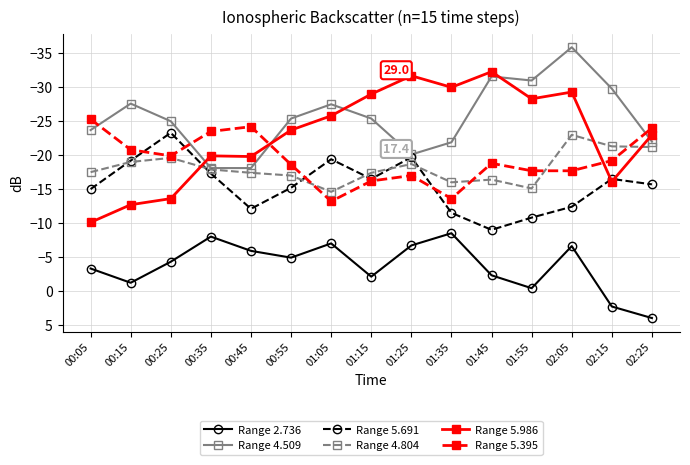

Is the value of Range 5.395 at 01:05 greater than the value of Range 5.986 at 02:25?

Yes